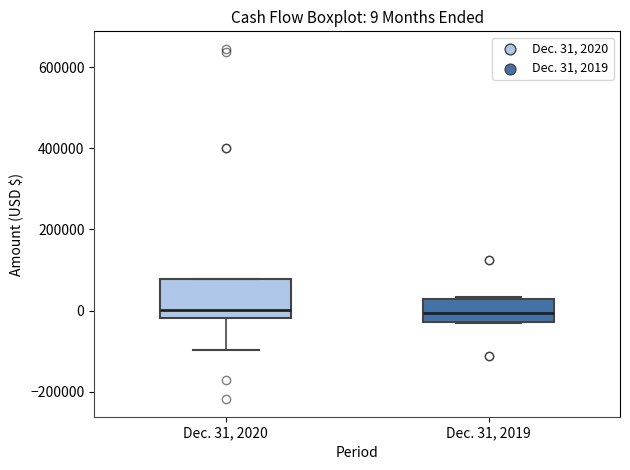

Which box is the tallest, from its lower edge to its upper edge?

Dec. 31, 2020